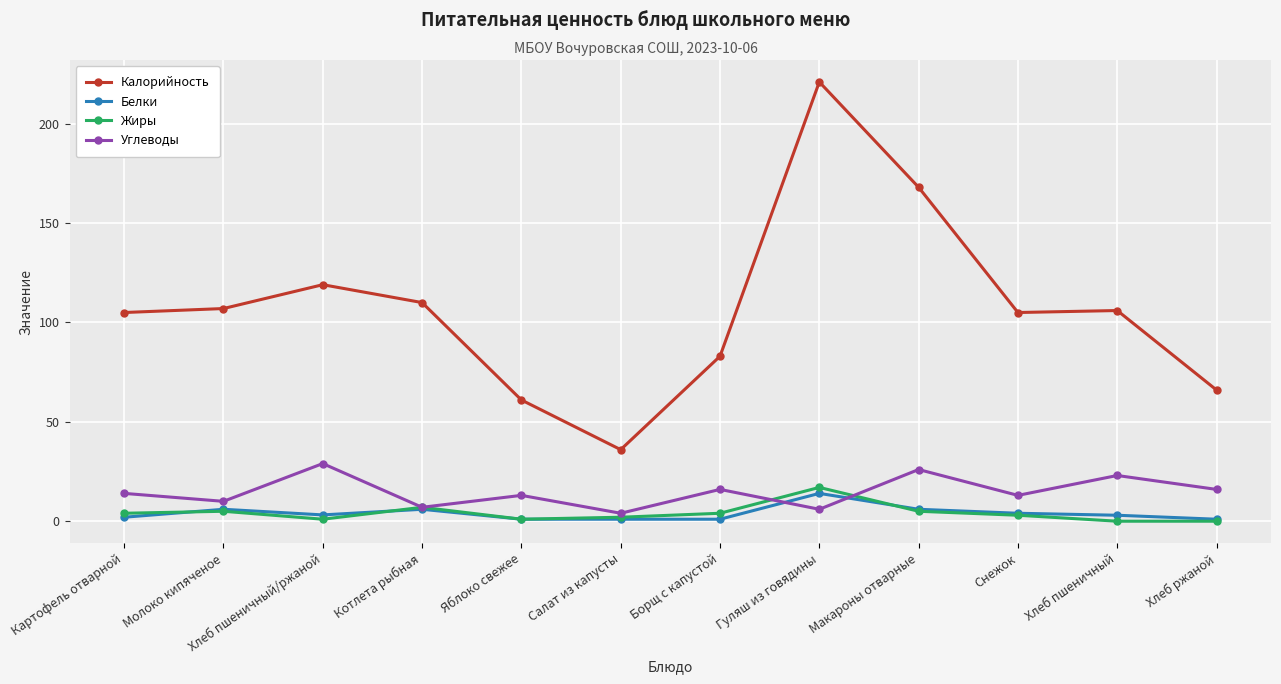

True or false: Белки has more than 0 points higher than both neighbors.

True